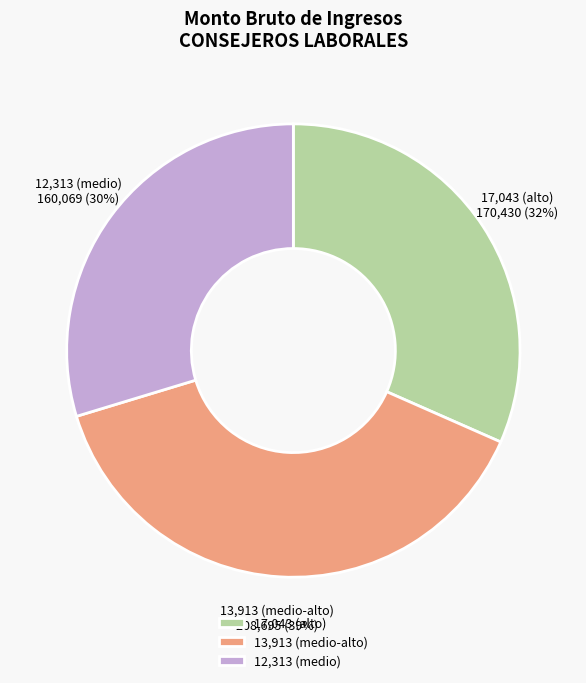

Do 17,043 (alto) and 13,913 (medio-alto) together represent more than half of the pie?

Yes